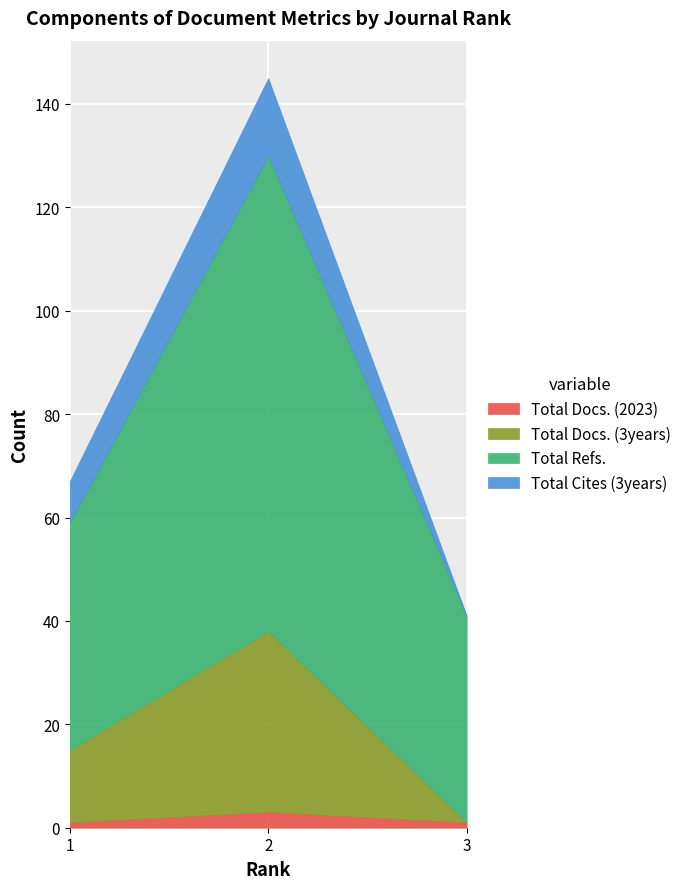

What is the total value across all series at 2?

145